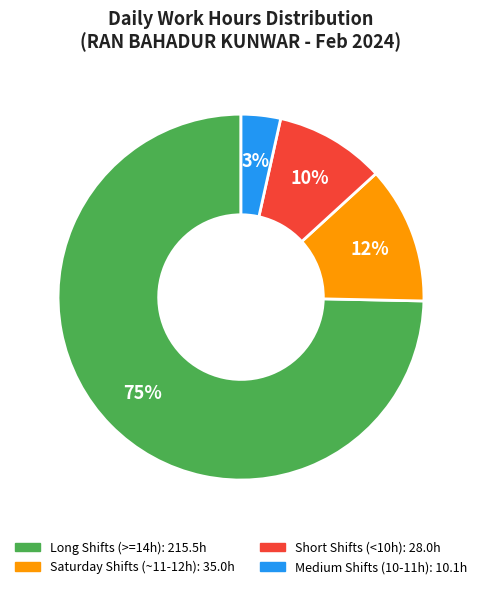

Does any single category account for the majority?

Yes